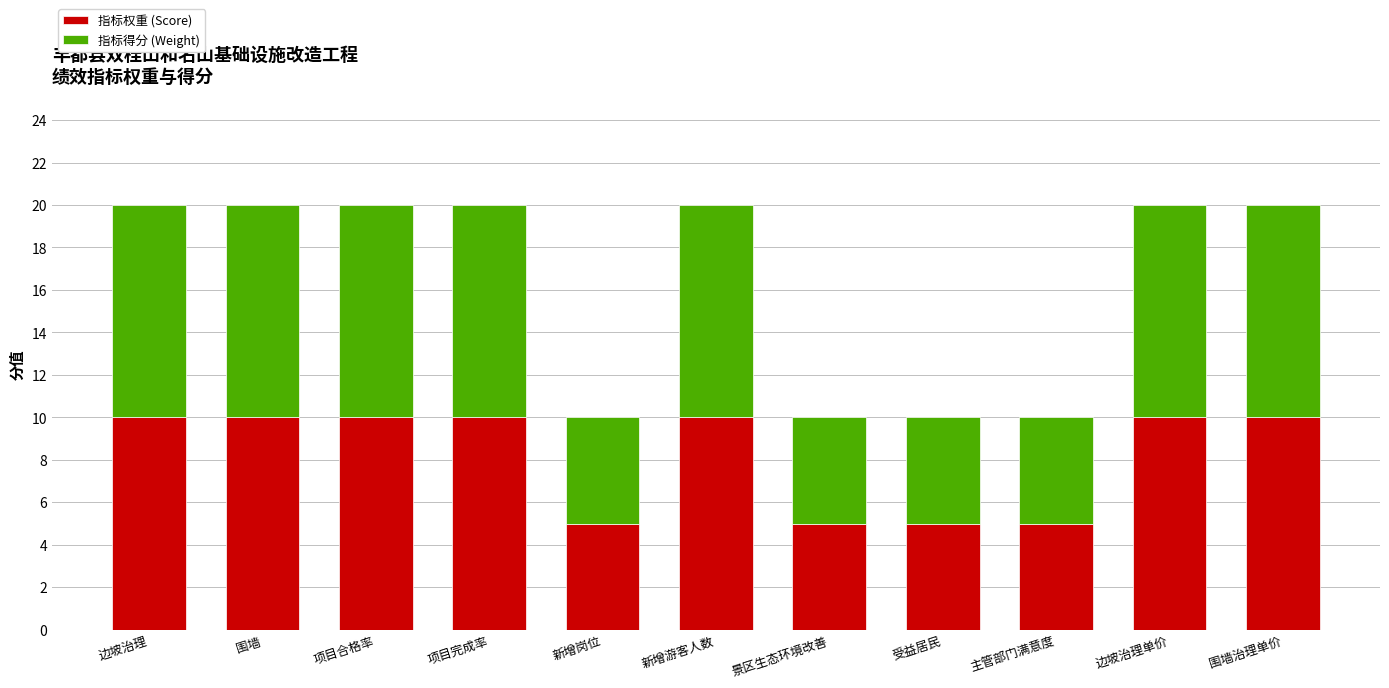

What is the total value across all series at 主管部门满意度?

10